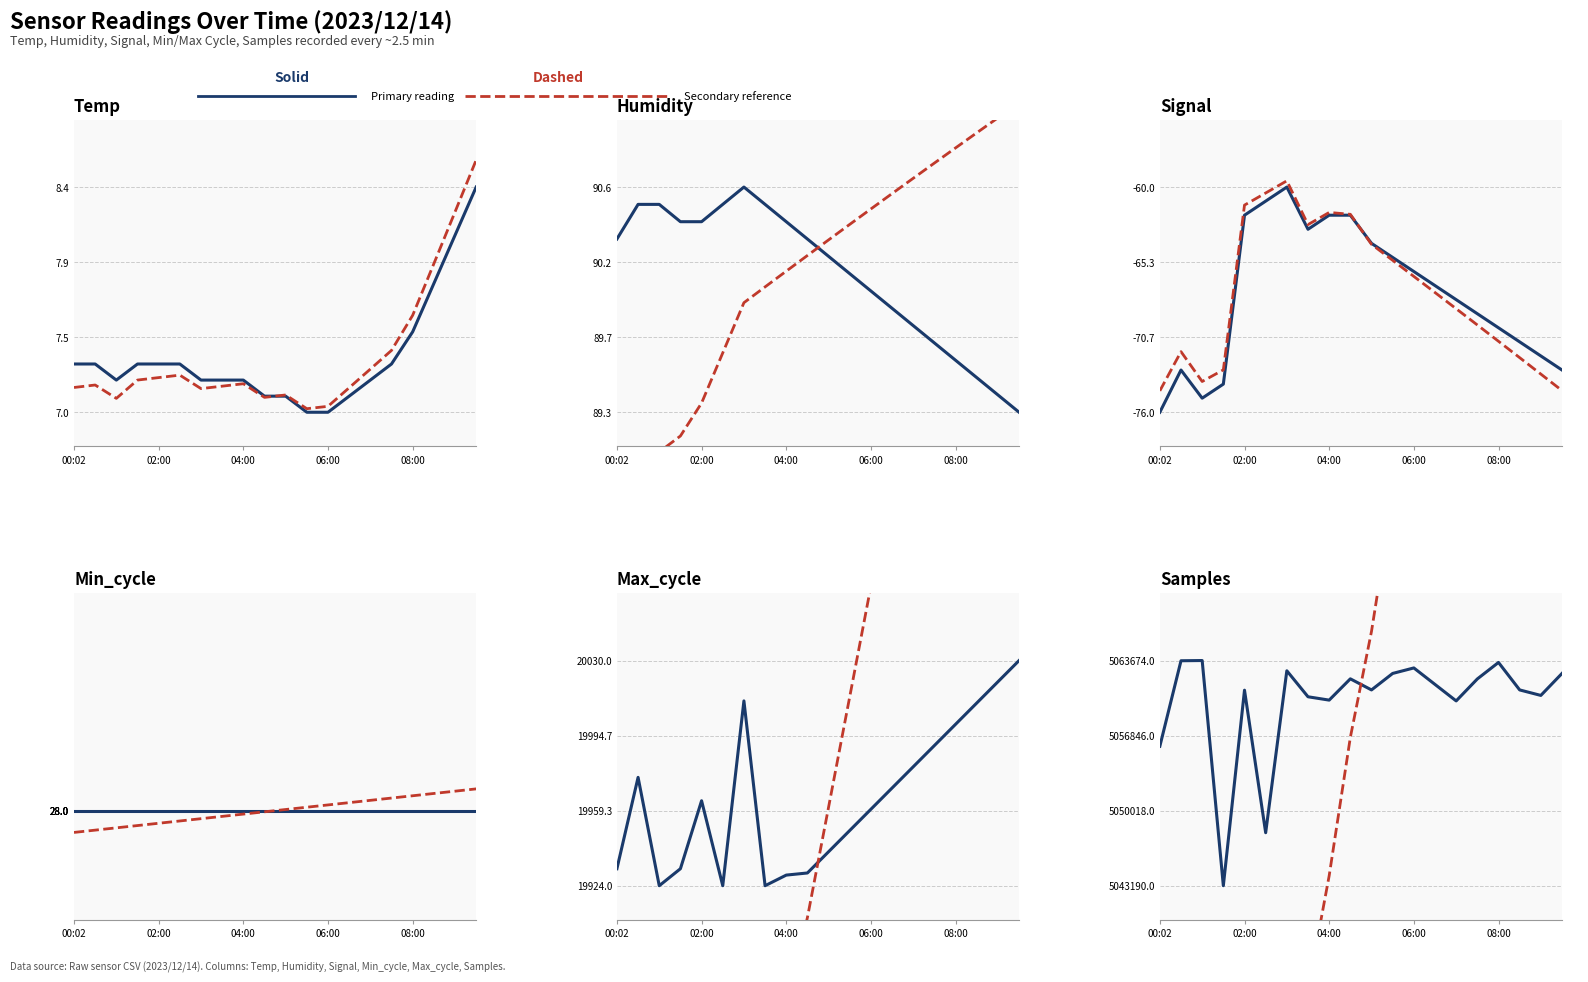

What position from the left is 06:00?

13